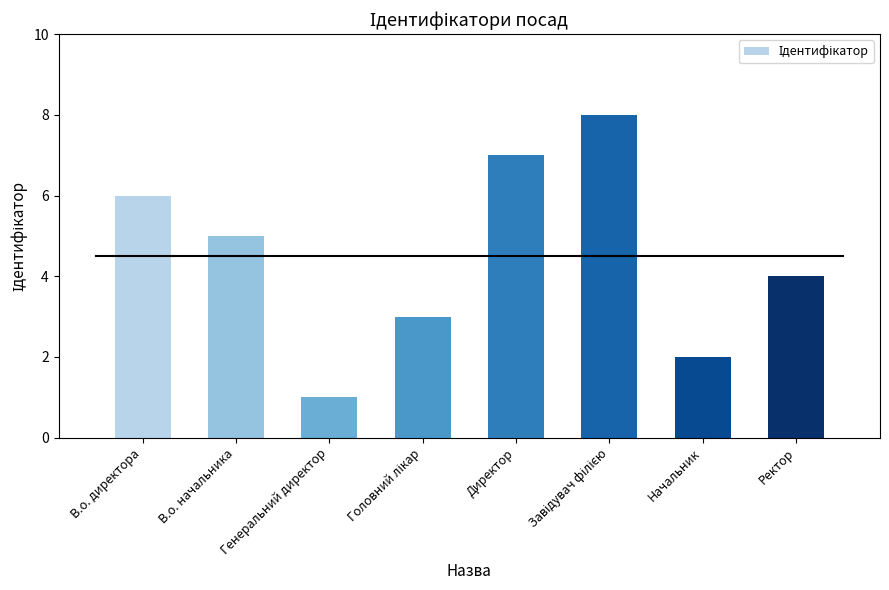

Count the number of data series in this chart.

1